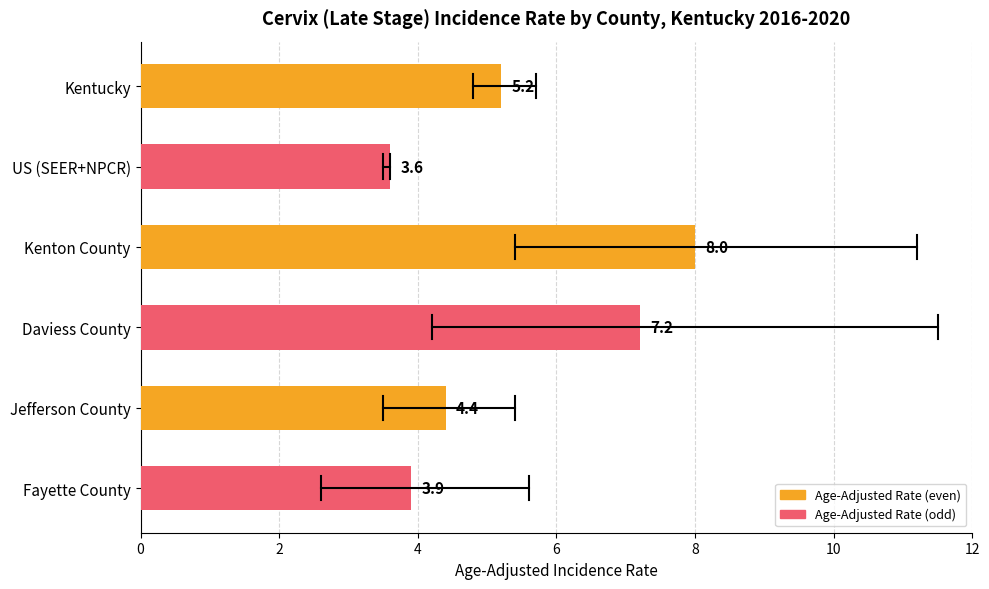

Where is the data nearest to the value 5?

Kentucky